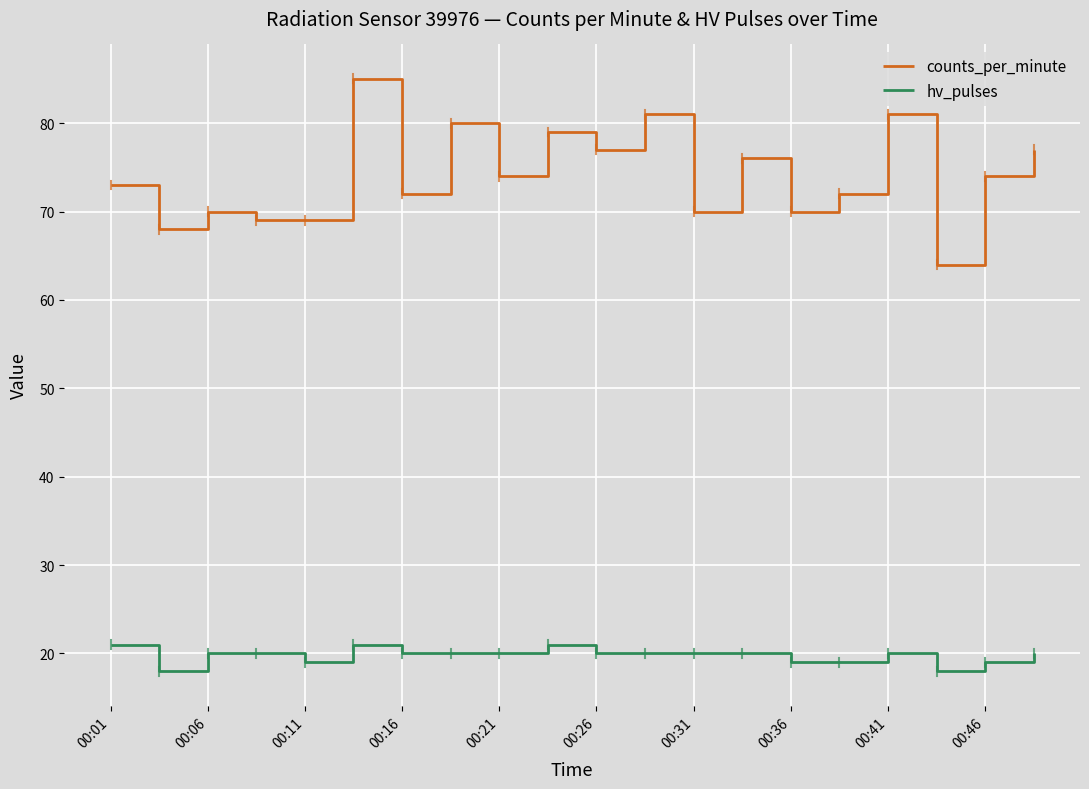

Which series has the largest range (max minus min)?

counts_per_minute